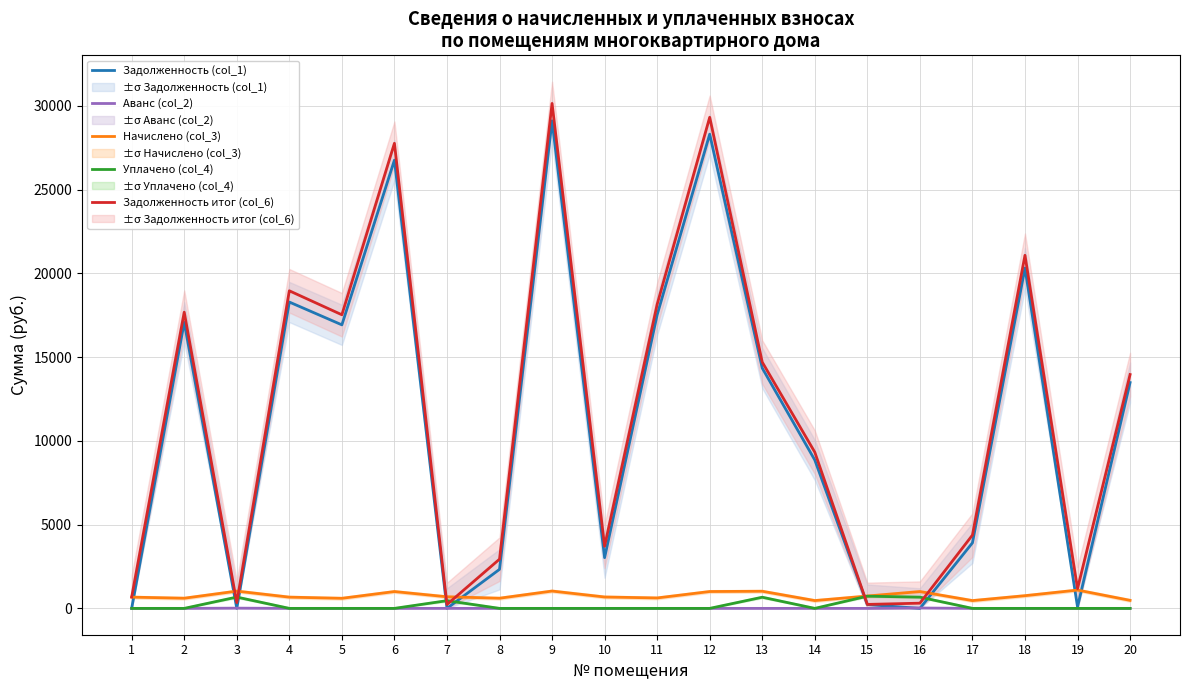

What is the maximum value shown in the chart?

30145.7